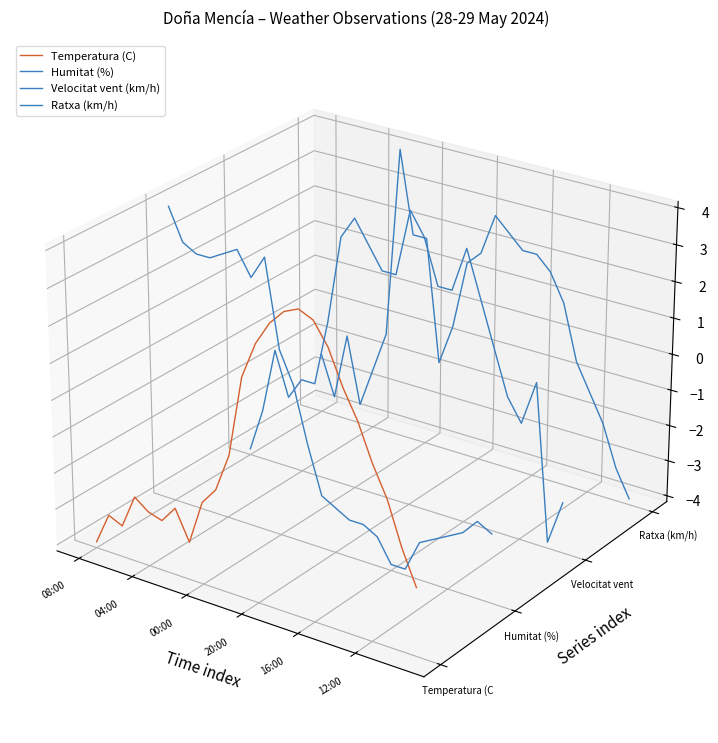

At which label does Ratxa (km/h) first exceed 0?

08:00